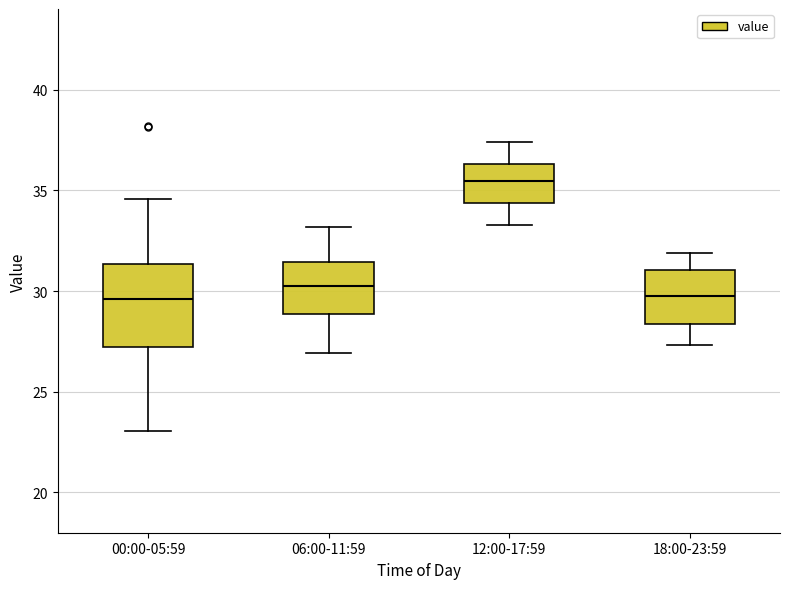

Reading left to right, transcribe this box plot: for each box, give where its median line is, the range the box spans, and where its two whiskers end, as read against the y-axis. The values are not printed on the chart, so give them approximately, as read against the axis.

00:00-05:59: median 29.5, box 27.0 to 31.5, whiskers 23.0 to 34.5
06:00-11:59: median 30.5, box 29.0 to 31.5, whiskers 27.0 to 33.0
12:00-17:59: median 35.5, box 34.5 to 36.5, whiskers 33.5 to 37.5
18:00-23:59: median 30.0, box 28.5 to 31.0, whiskers 27.5 to 32.0